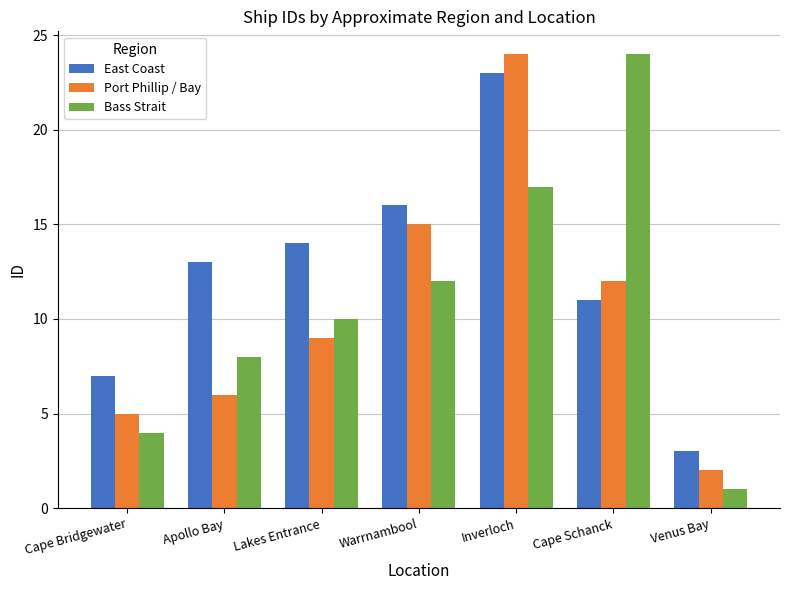

Rank the series at Cape Bridgewater from highest to lowest value.

East Coast, Port Phillip / Bay, Bass Strait